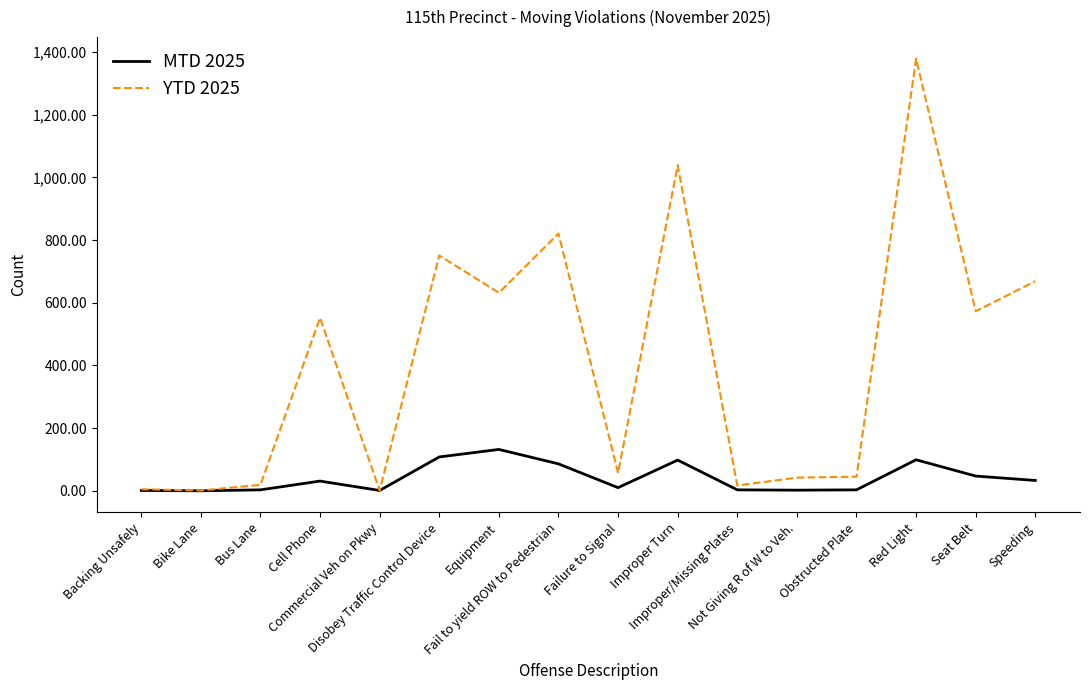

Which series has the largest total across all categories?

YTD 2025